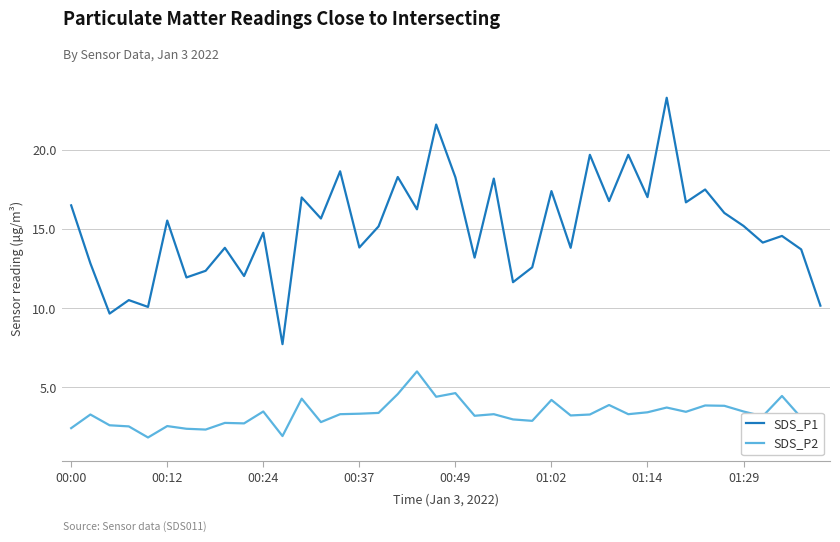

True or false: SDS_P1 and SDS_P2 cross at least once.

False